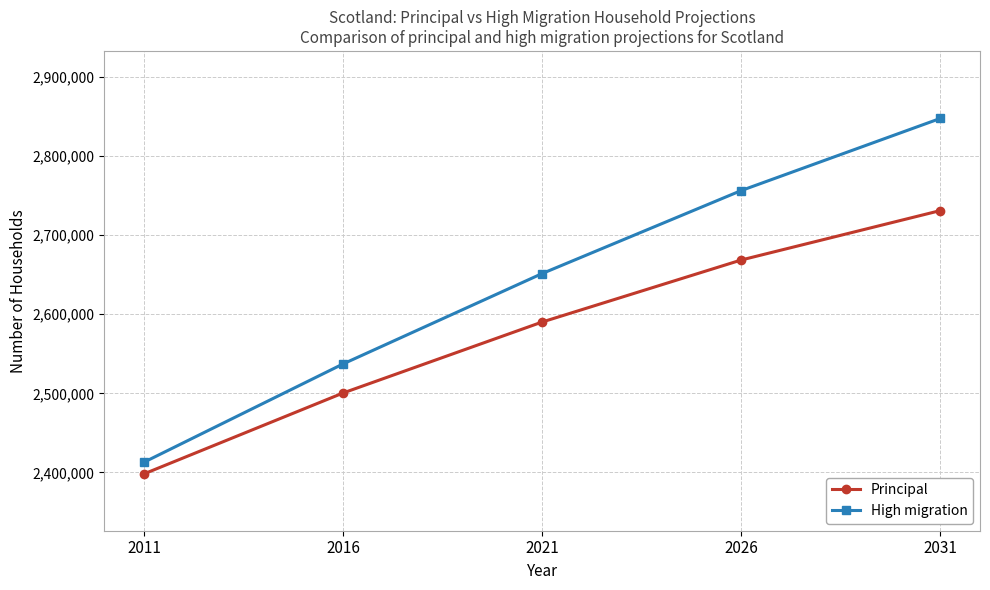

The High migration series shows 2756430 at 2026. True or false?

True